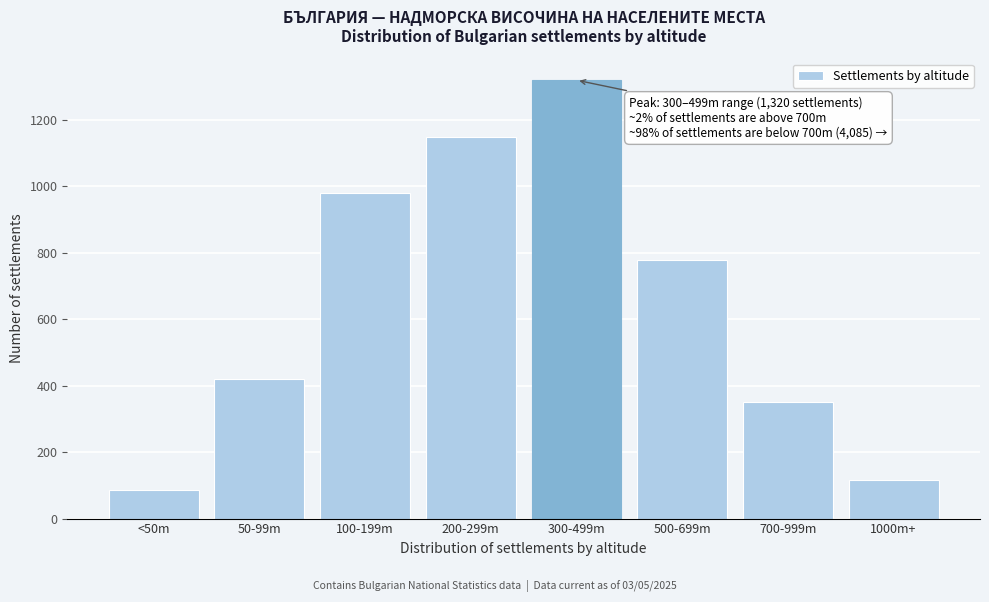

Reading left to right, what are all the values shown in this chart?

85	420	980	1150	1320	780	350	115